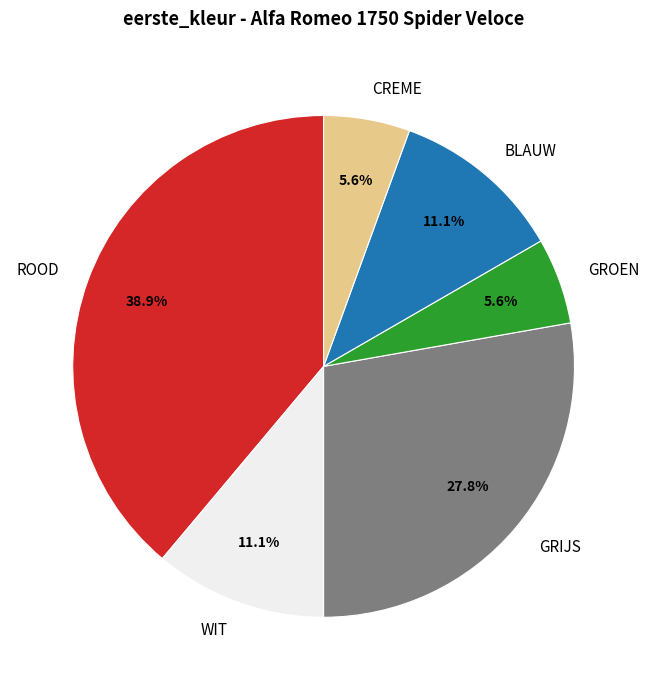

Which category has the biggest portion of the pie?

ROOD